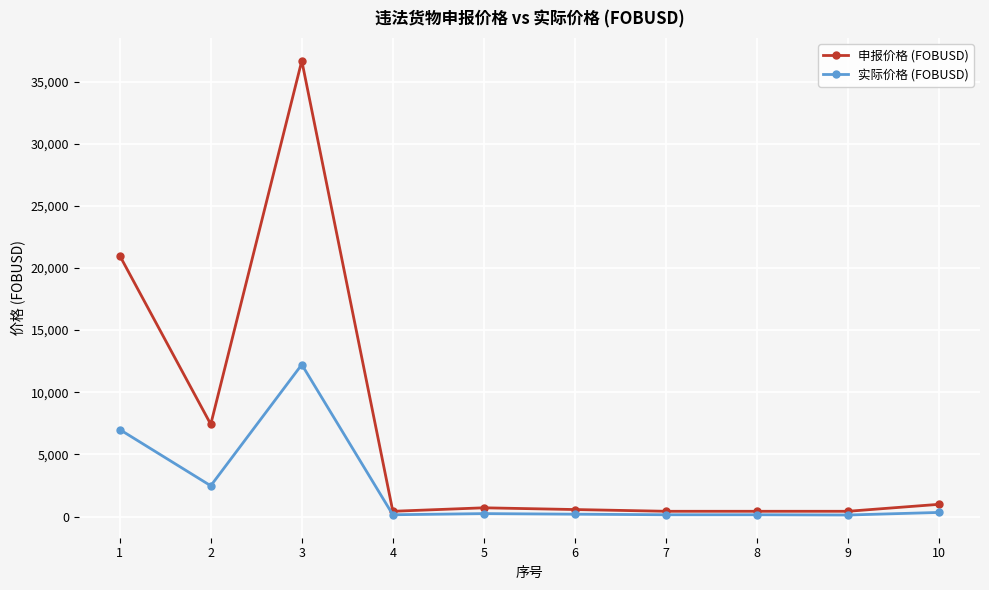

At how many categories does at least one series exceed 10706?

2